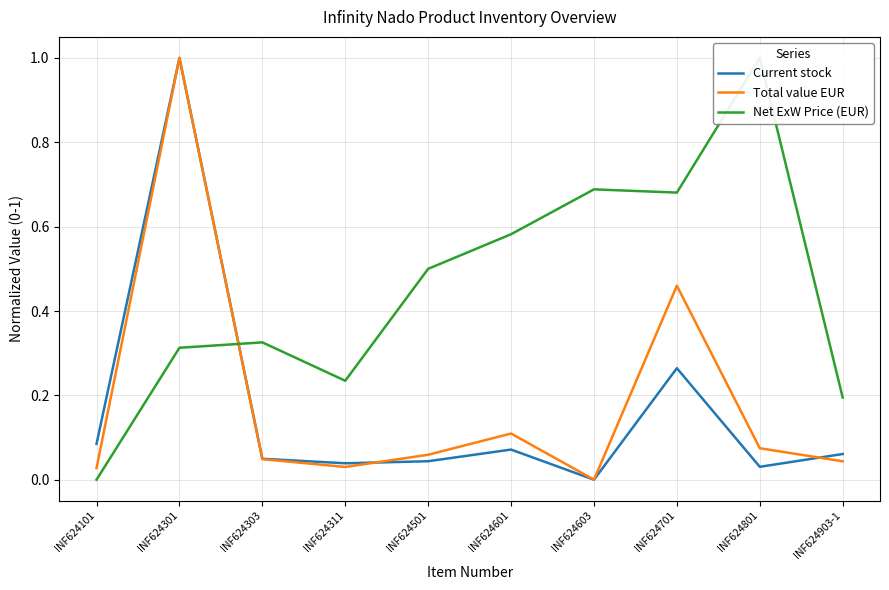

True or false: Total value EUR and Net ExW Price (EUR) cross at least once.

True